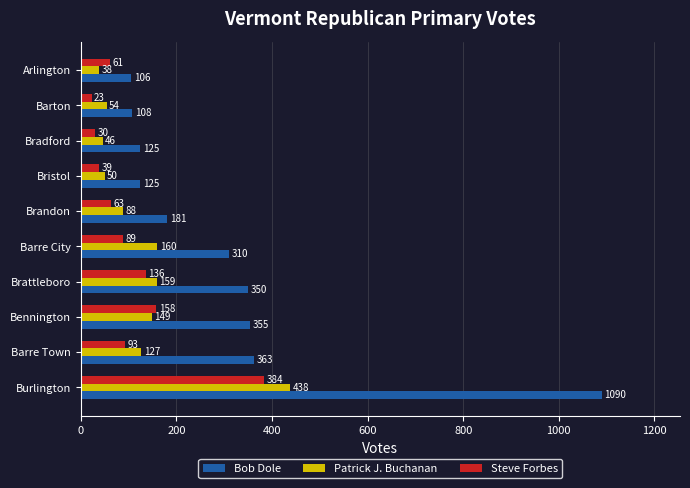

The value of Steve Forbes at Brandon is 63. True or false?

True